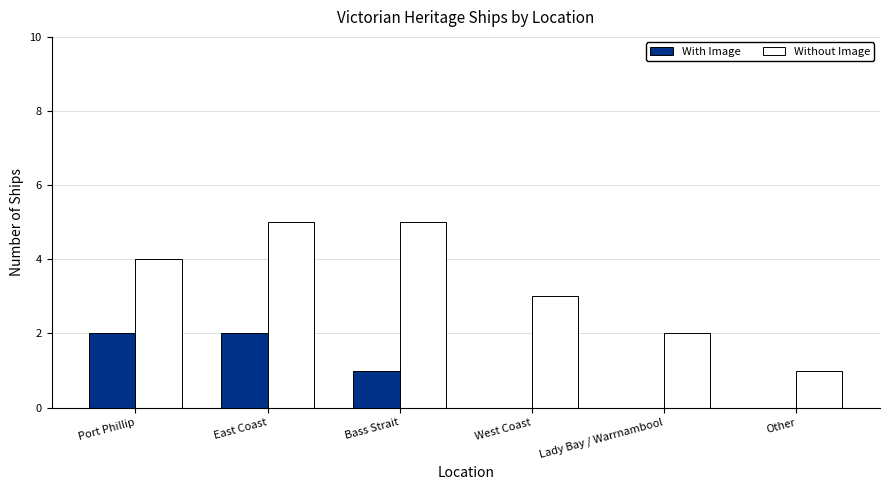

What value does the With Image series have at Bass Strait?

1